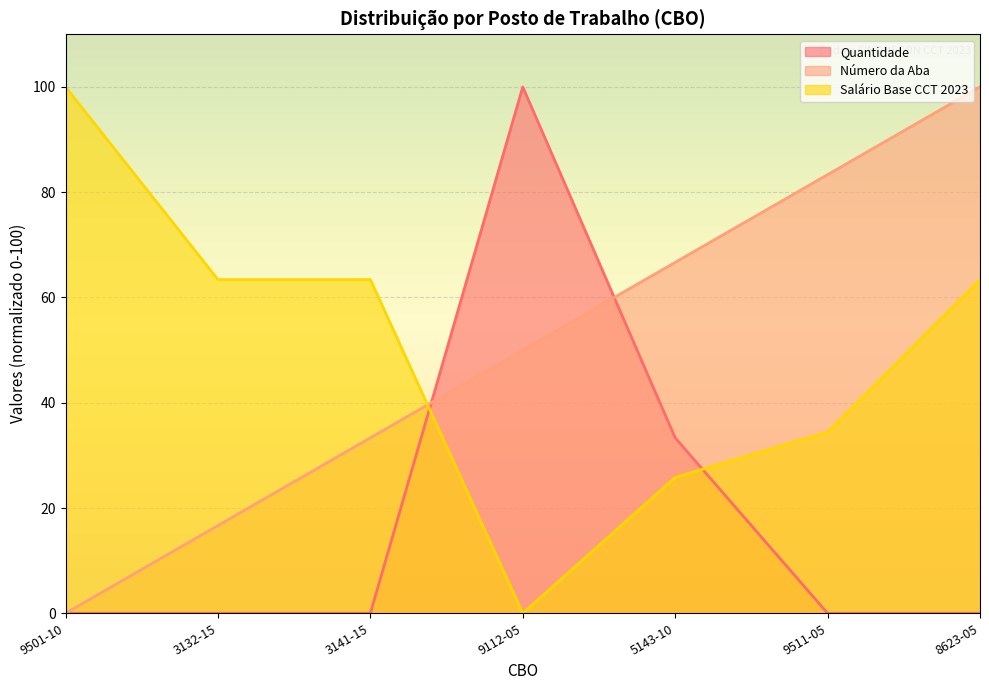

True or false: Salário Base CCT 2023 and Número da Aba intersect in this chart.

True